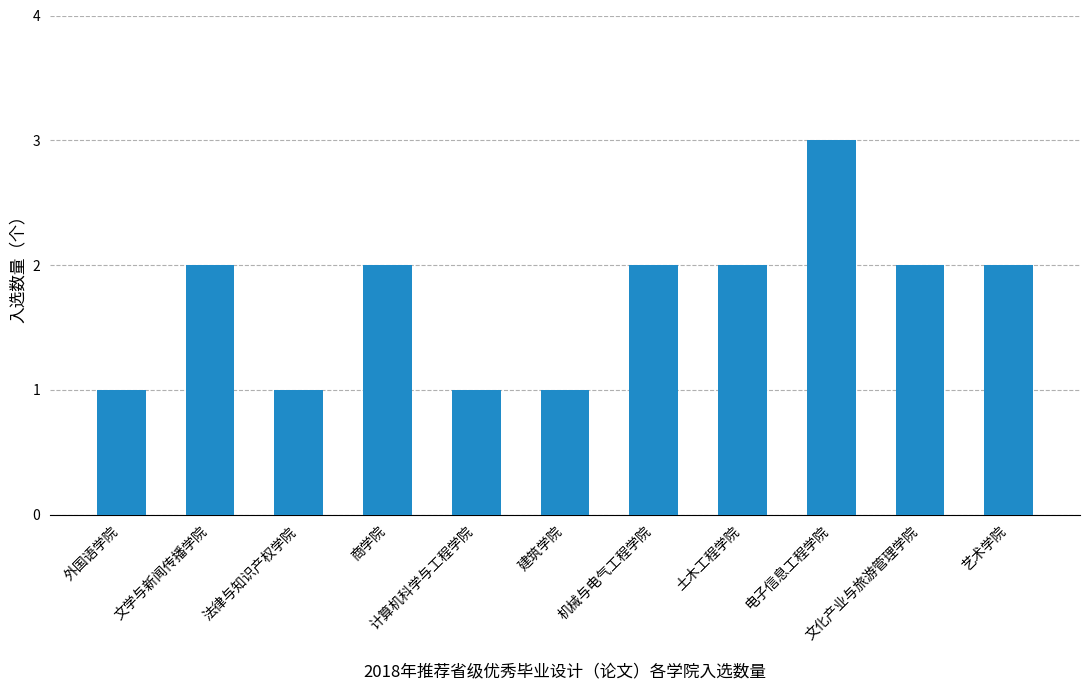

What is the maximum value shown in the chart?

3